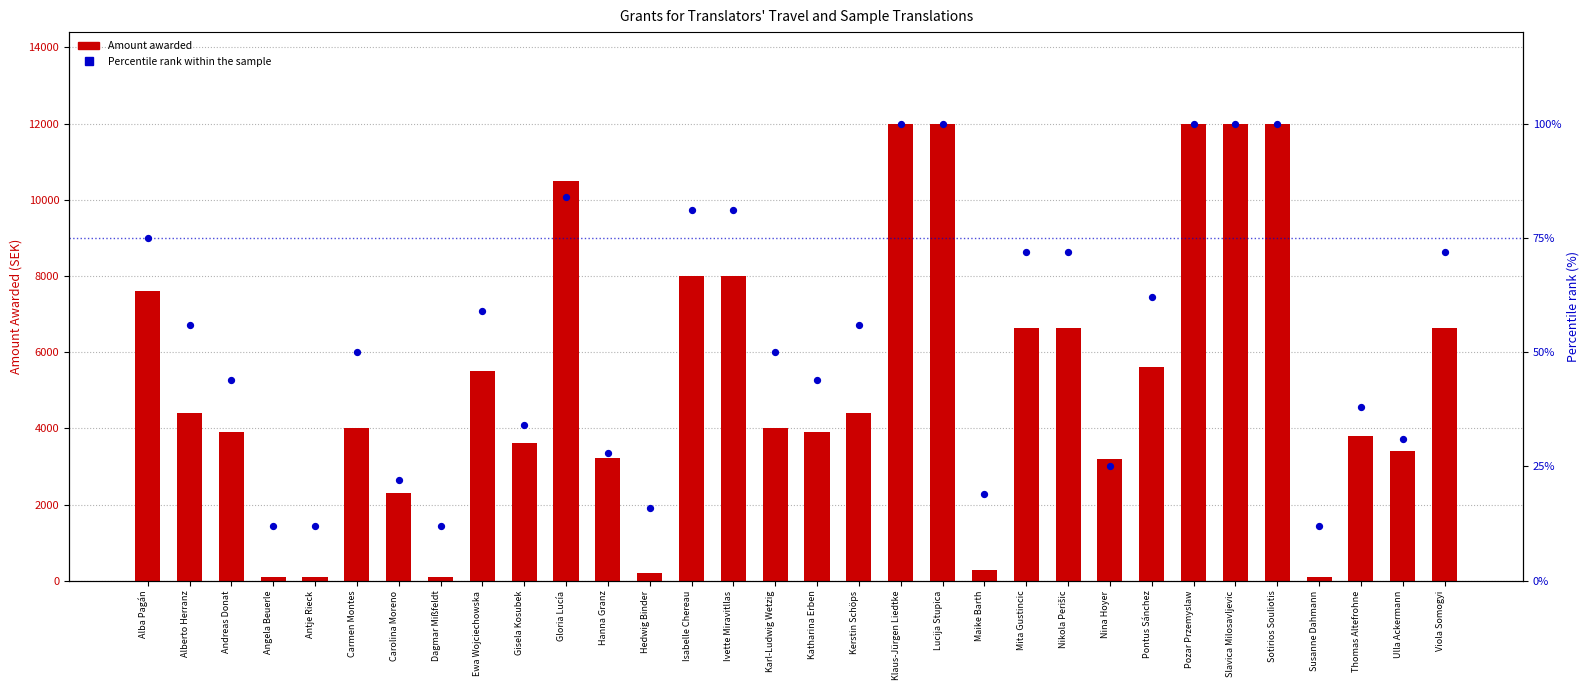

Which series has the widest spread of Y values?

Amount awarded